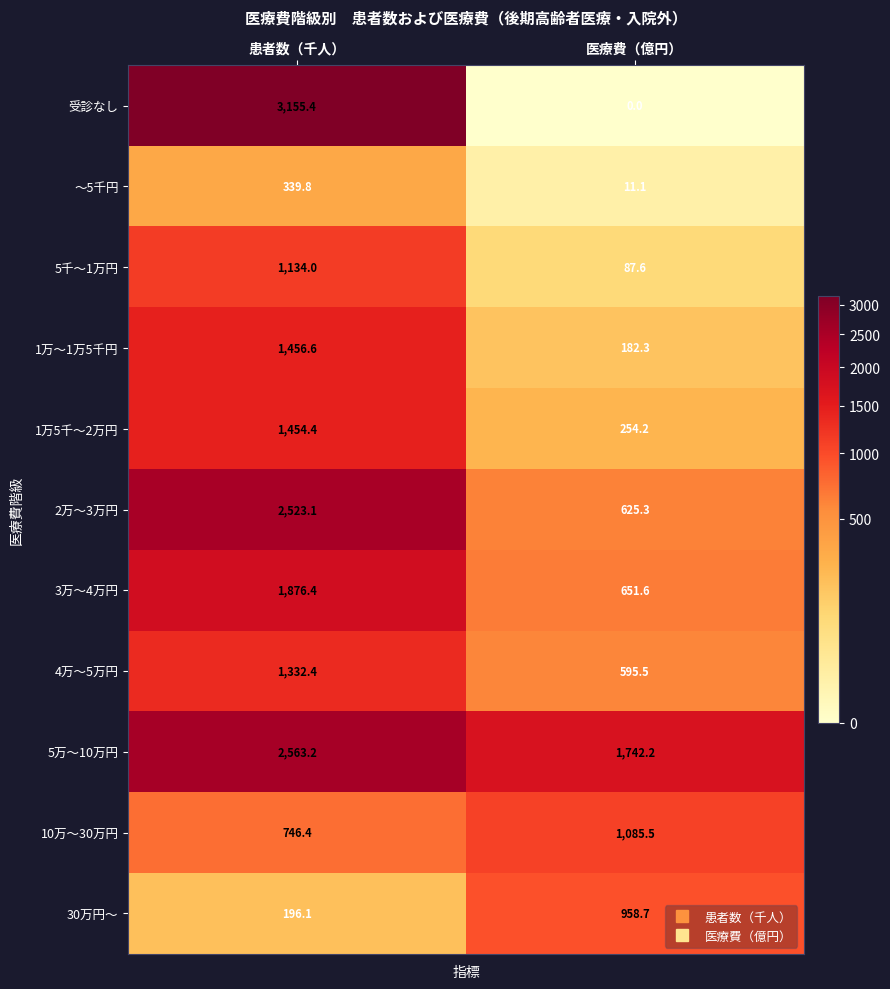

Between 患者数（千人） and 医療費（億円）, which series saw the biggest shift?

受診なし